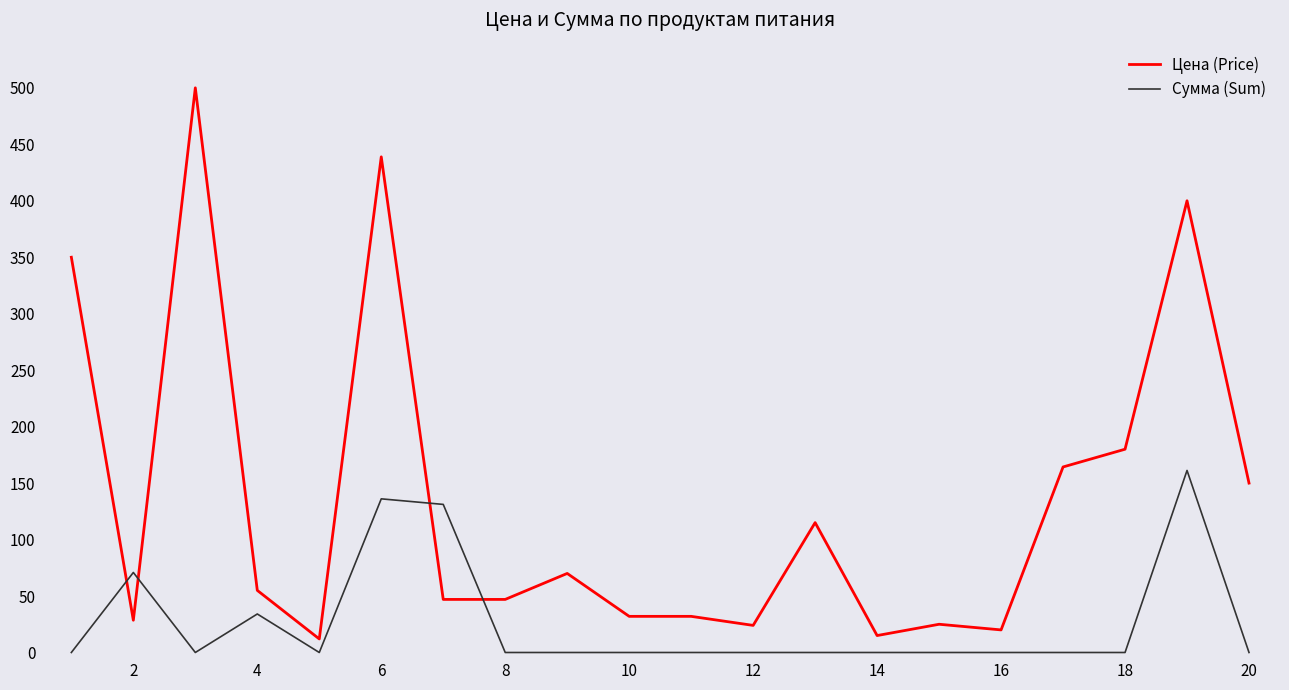

At how many categories does at least one series exceed 217?

4